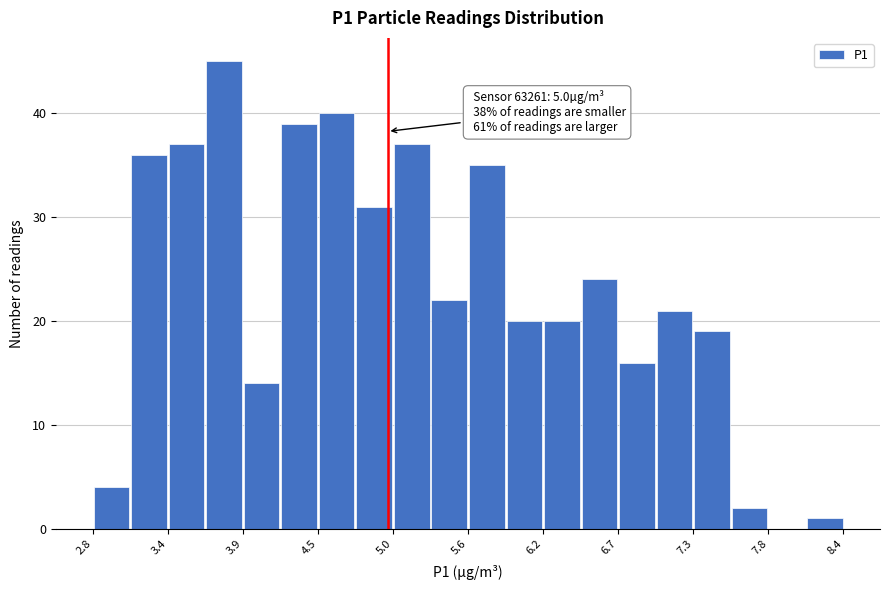

Read against the x-axis, roughly where is the centre of the tallest bar?

3.8